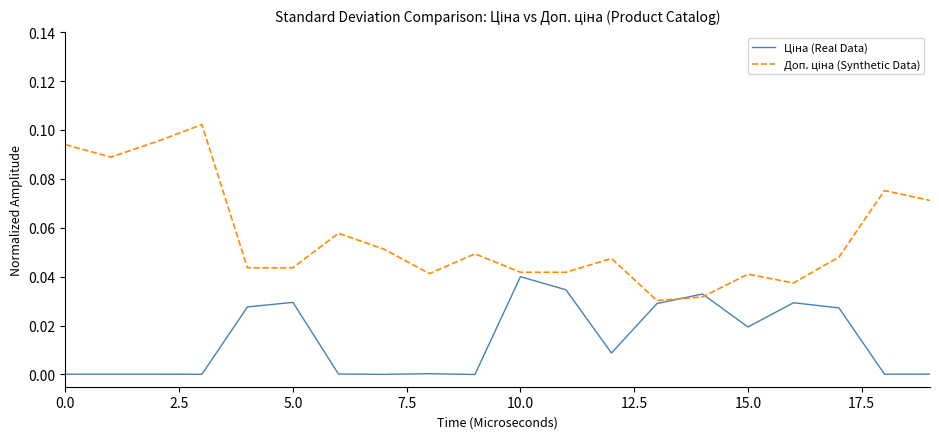

Is this an area chart (filled region under the line)?

No